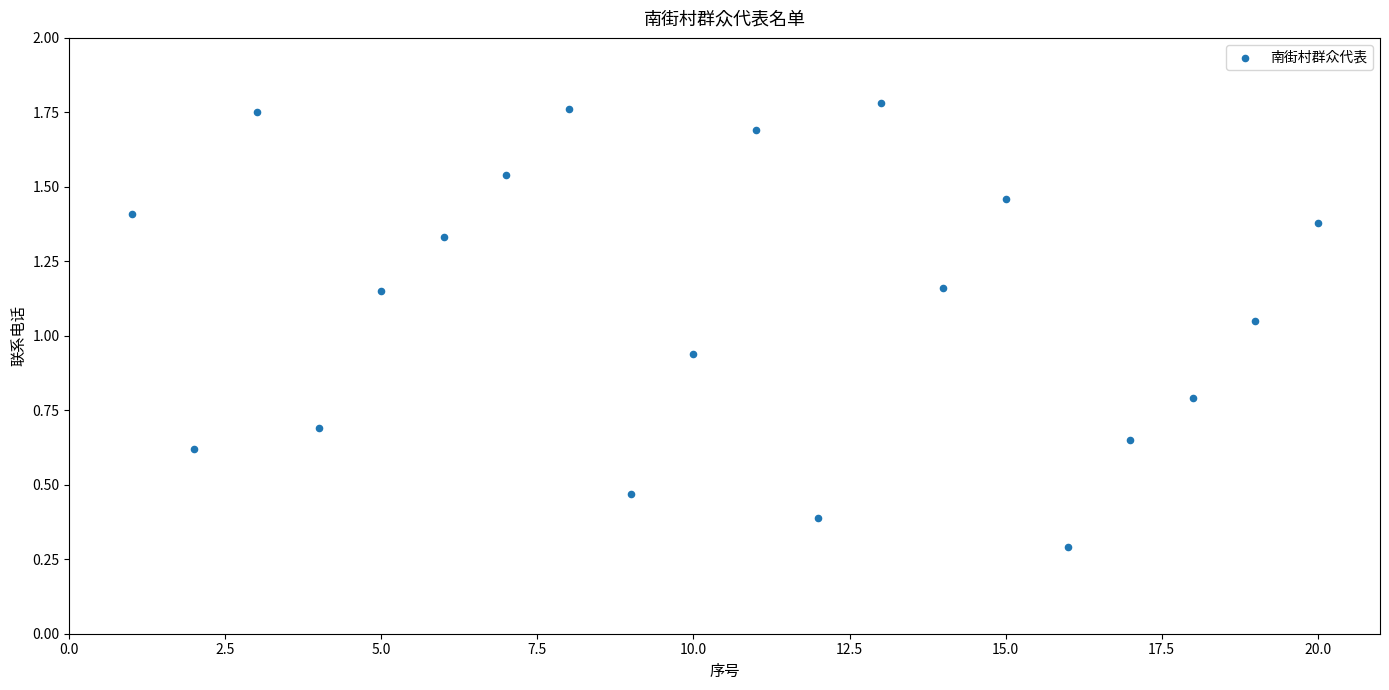

What is the range of X values (max minus min)?

19.0